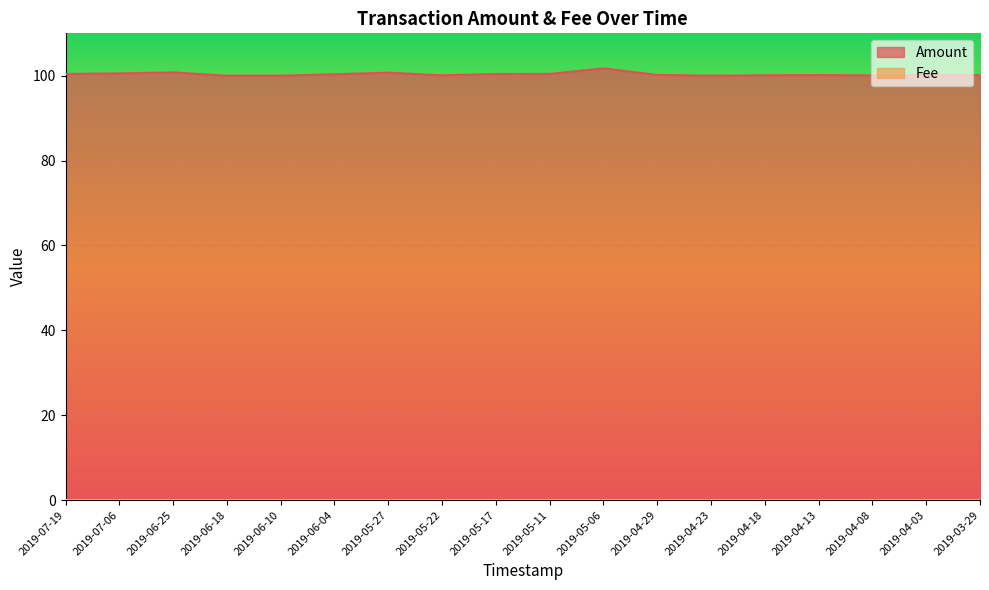

What is the difference between the values at 2019-05-06 and 2019-04-08?

1.7